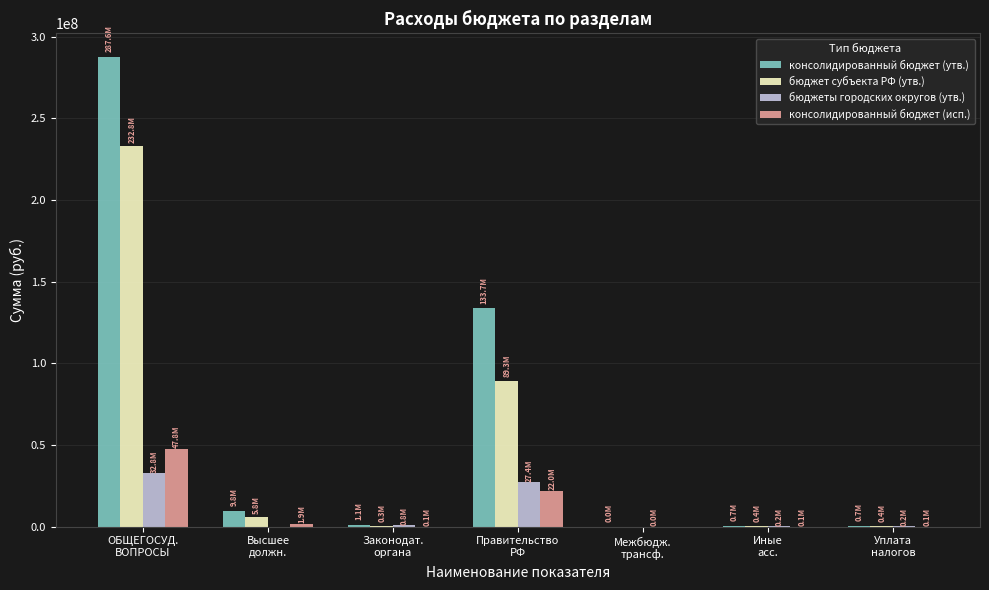

Which series has the largest total across all categories?

консолидированный бюджет (утв.)